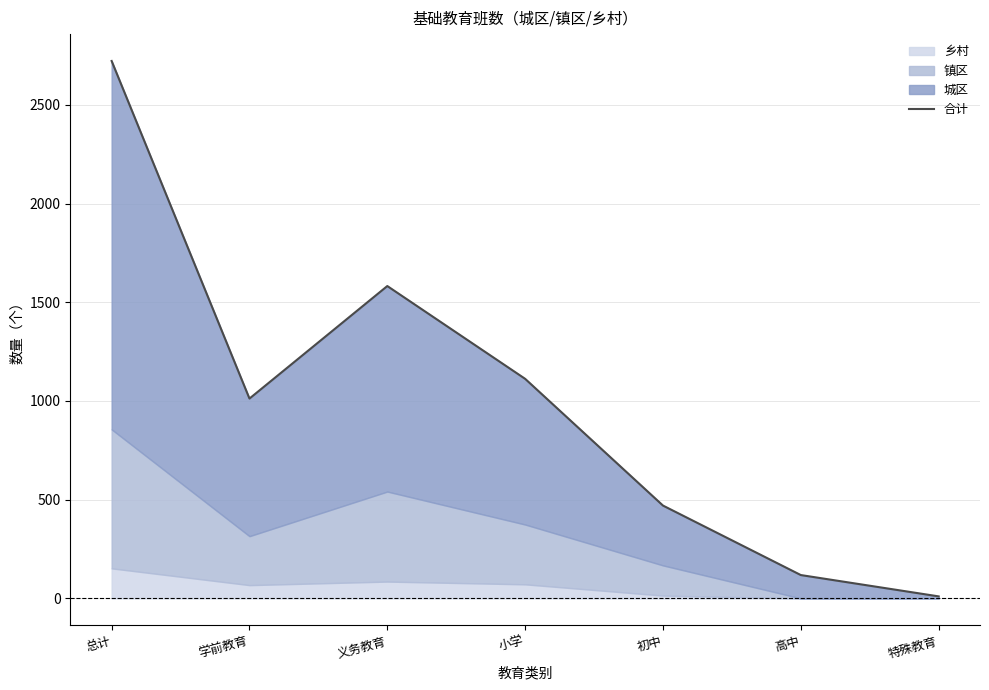

What is the change in value from 小学 to 初中?

-642